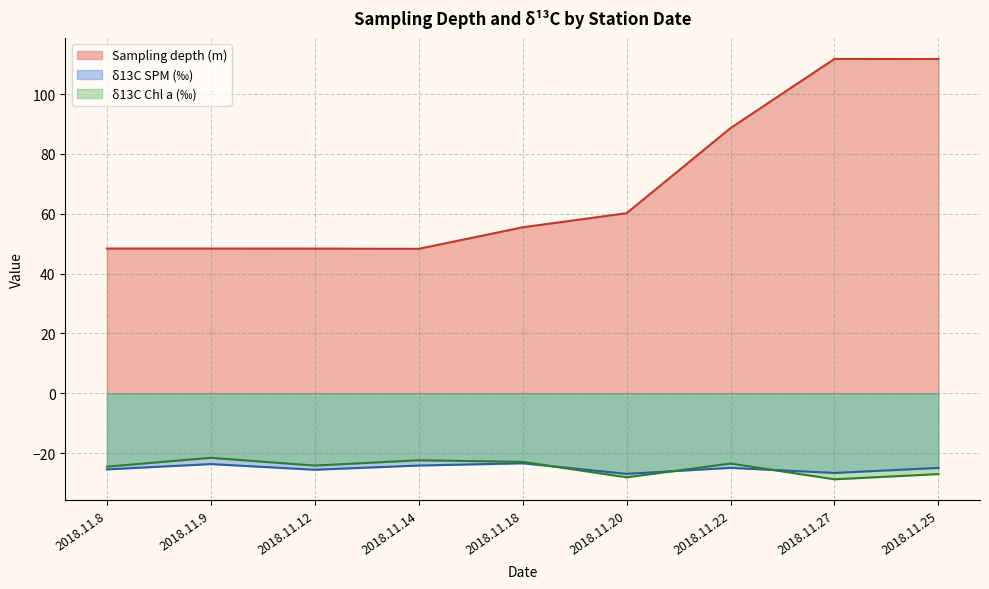

What is the value of the 2nd point from the left?

48.4